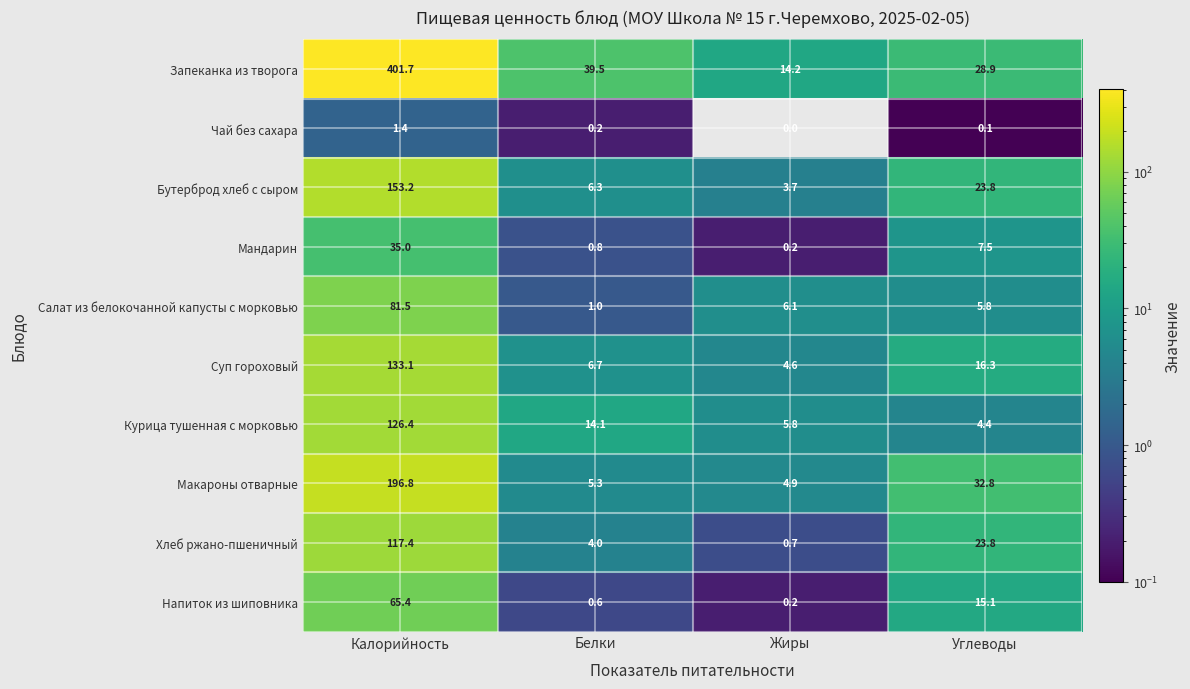

Where does the Запеканка из творога series first go above 39?

Калорийность